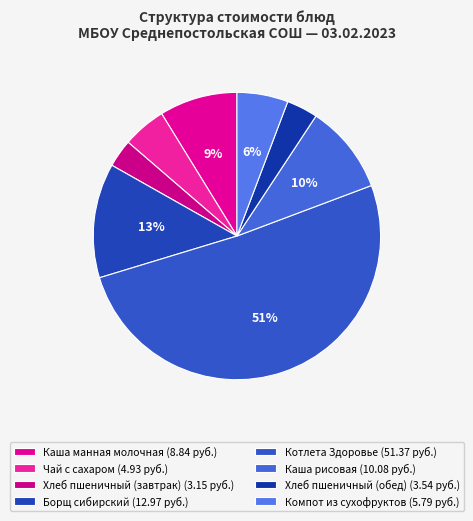

What is the ratio of the value at Борщ сибирский to the value at Котлета Здоровье?

0.3